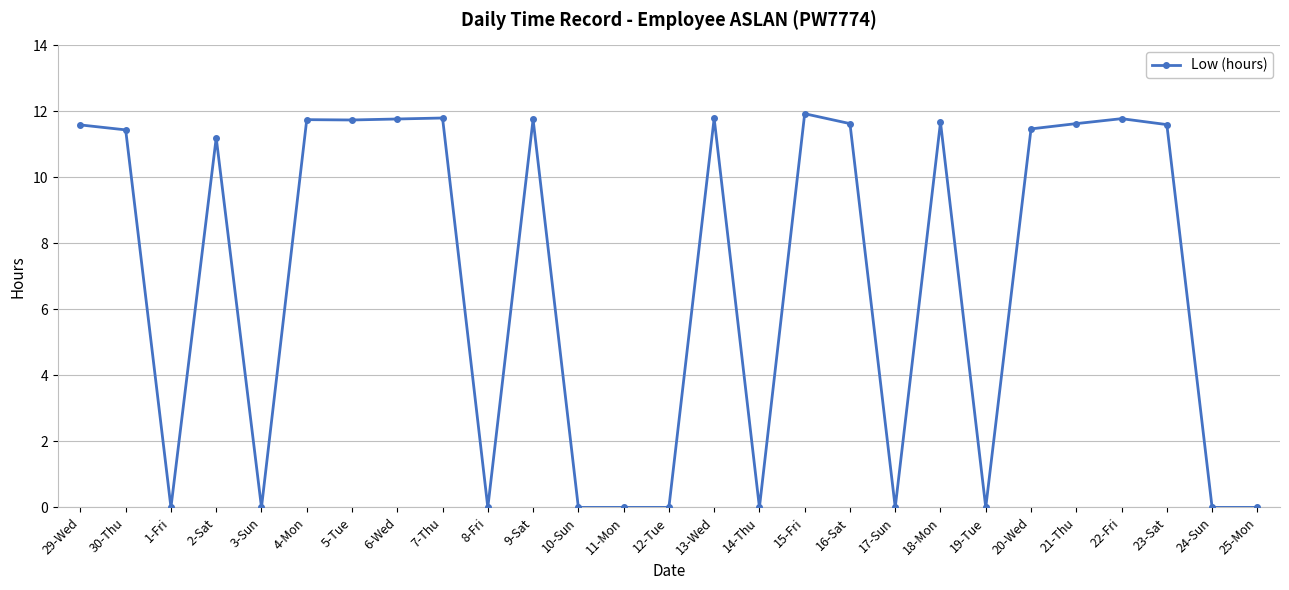

The chart shows a value of 11.9 at 15-Fri. True or false?

True